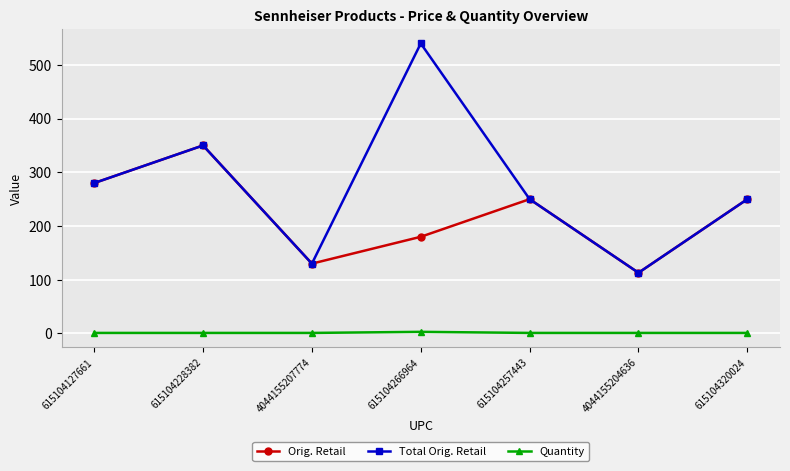

Which label corresponds to the largest value in the chart?

615104266964